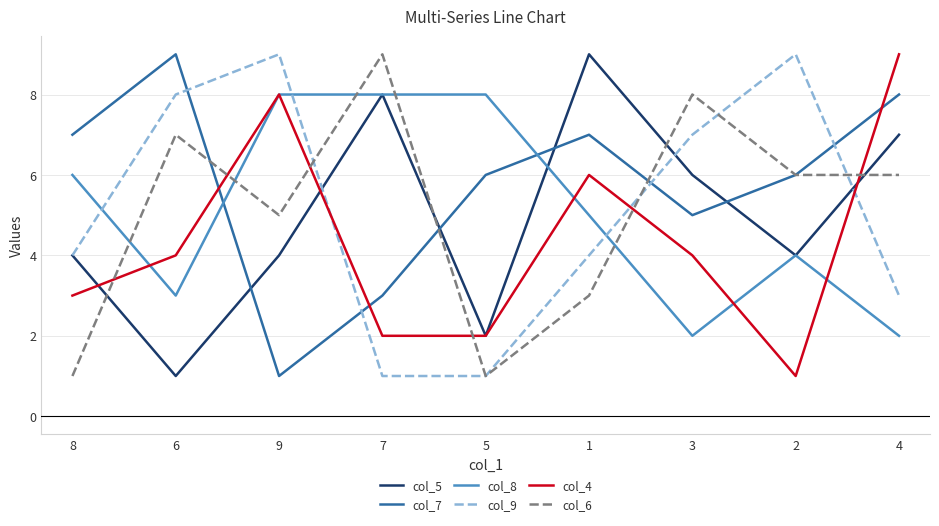

Is this an area chart (filled region under the line)?

No